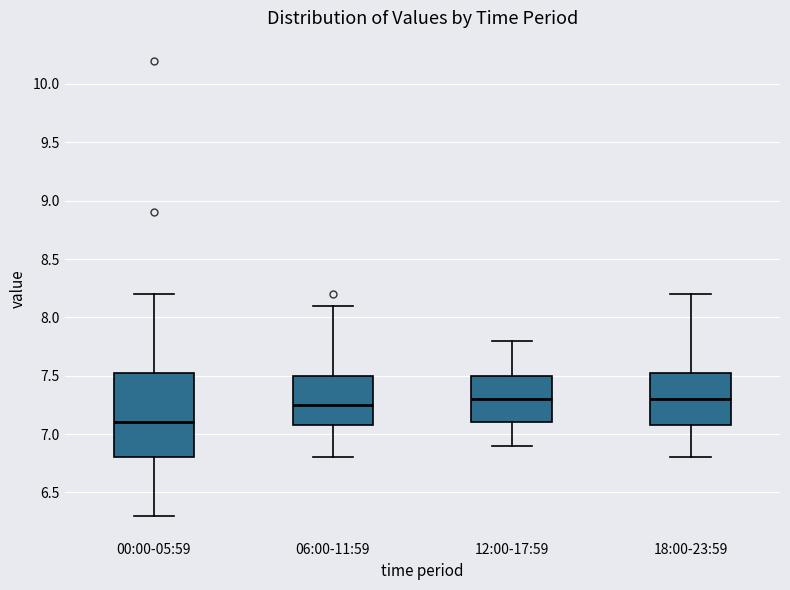

Reading left to right, read every box against the y-axis: the position of its median line, the range the box covers, and the ends of its whiskers. The values are not printed on the chart, so give them approximately, as read against the axis.

00:00-05:59: median 7.10, box 6.80 to 7.55, whiskers 6.30 to 8.20
06:00-11:59: median 7.25, box 7.10 to 7.50, whiskers 6.80 to 8.10
12:00-17:59: median 7.30, box 7.10 to 7.50, whiskers 6.90 to 7.80
18:00-23:59: median 7.30, box 7.10 to 7.55, whiskers 6.80 to 8.20